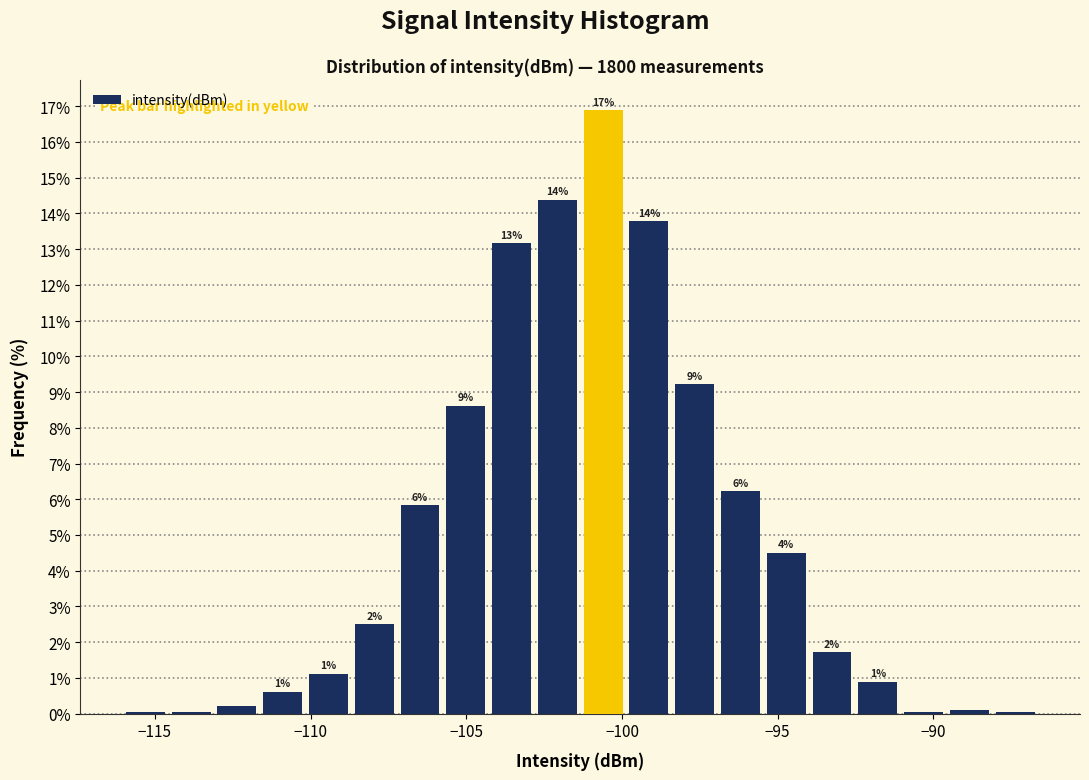

Around what value on the x-axis is the tallest bar? Give the approximate position of its centre, as read against the axis.

-100.5